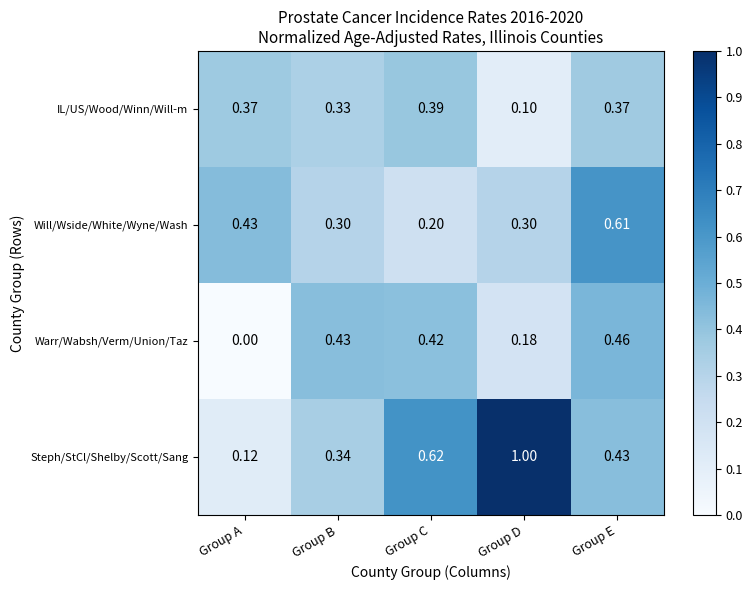

Rank the series by their maximum value, from highest to lowest.

Steph/StCl/Shelby/Scott/Sang, Will/Wside/White/Wyne/Wash, Warr/Wabsh/Verm/Union/Taz, IL/US/Wood/Winn/Will-m